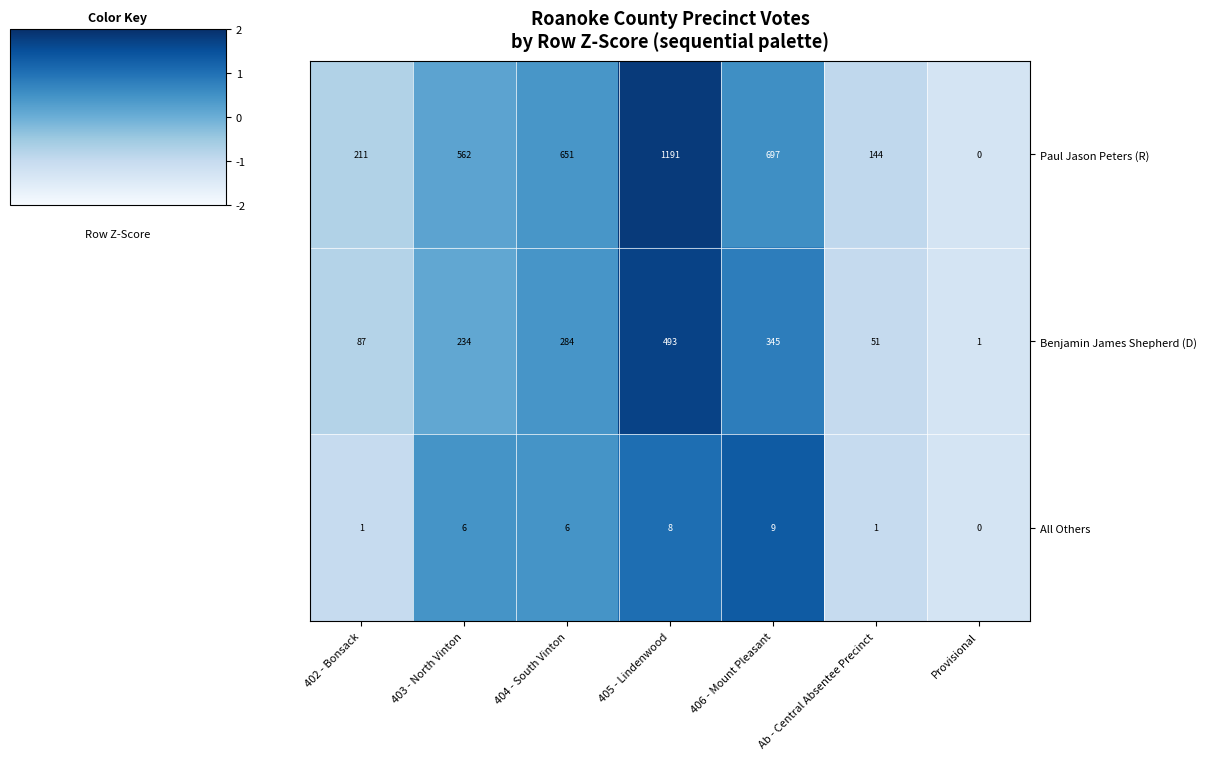

At which category is the sum across all series the highest?

405 - Lindenwood